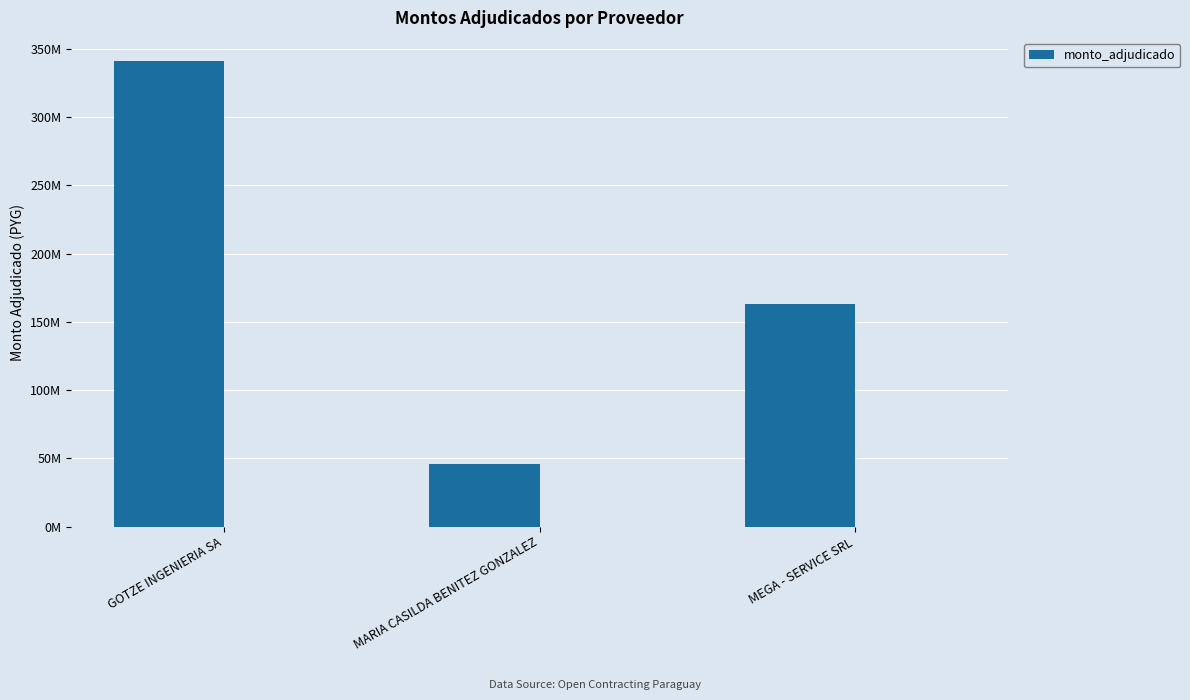

What is the sum of the values at MEGA - SERVICE SRL and GOTZE INGENIERIA SA?

503860000